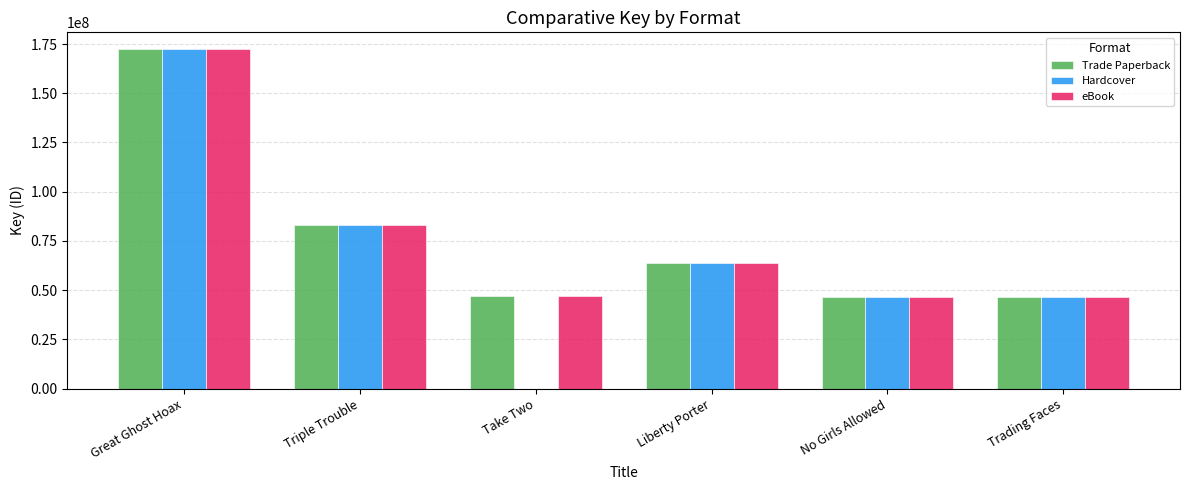

How many series are shown in this chart?

3